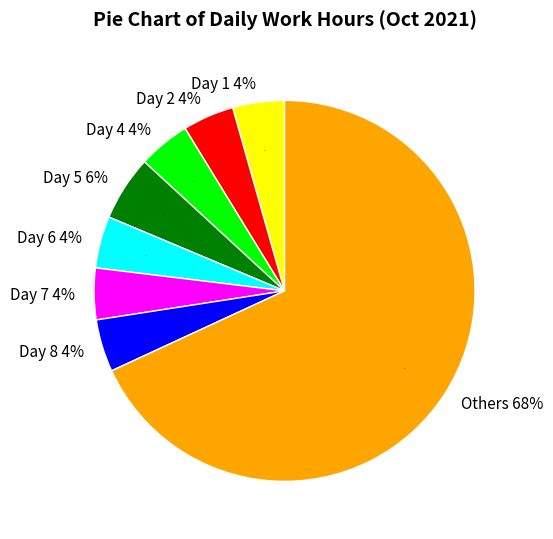

Does Day 25 represent more than half of the total?

No